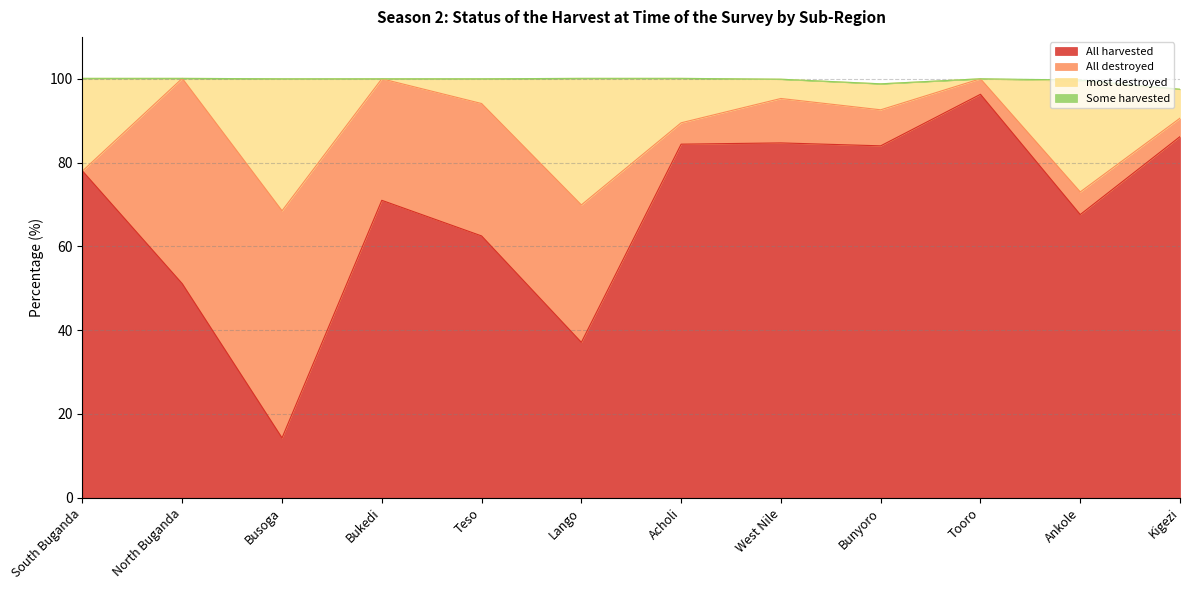

Which category has the lowest value in the All harvested series?

Busoga